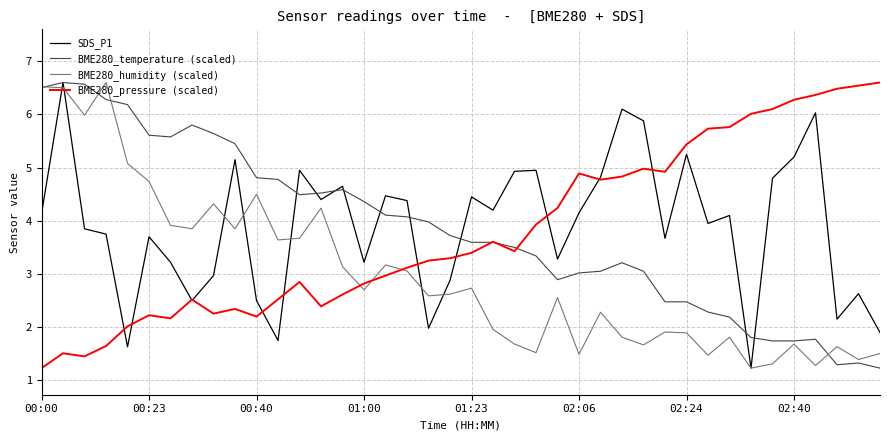

What is the minimum value shown in the chart?

1.2